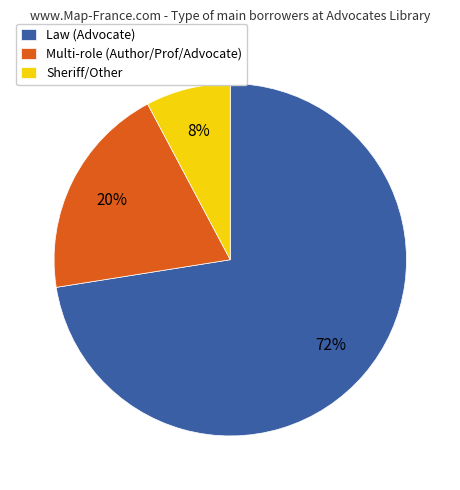

How many slices are in this pie chart?

3